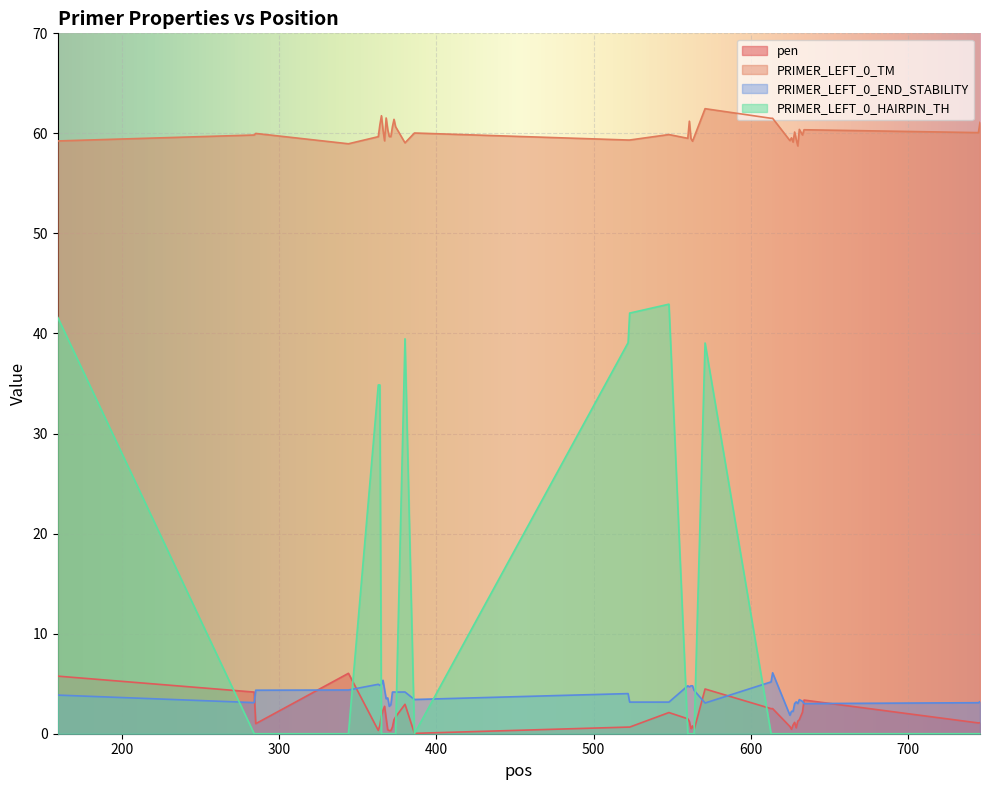

What is the minimum value for PRIMER_LEFT_0_END_STABILITY?

1.9